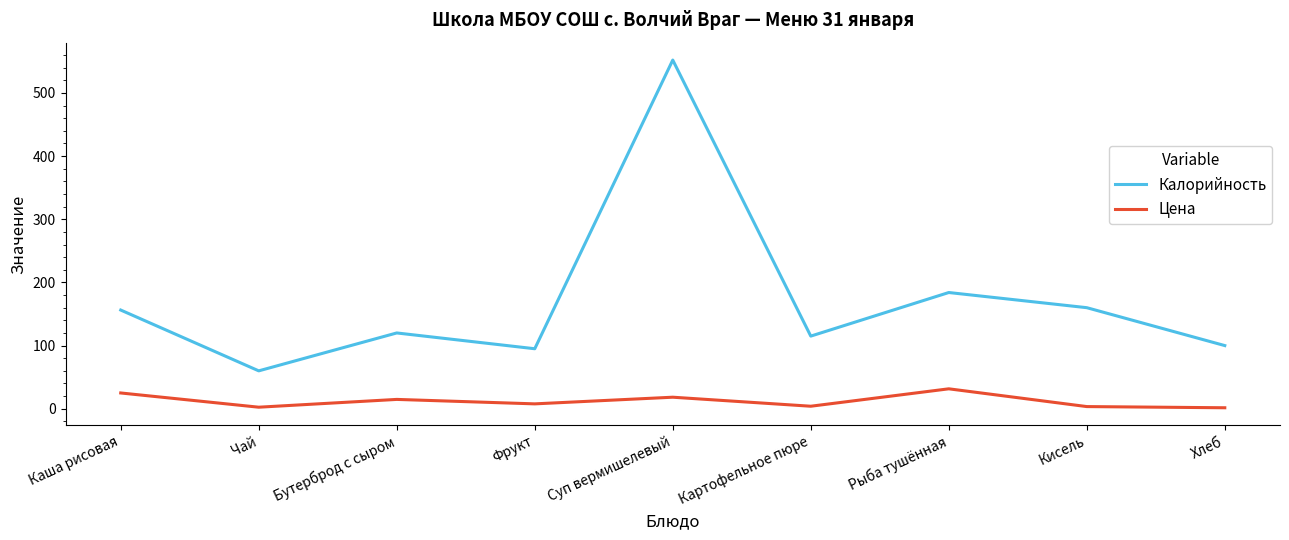

At which label is Калорийность closest to 306?

Рыба тушённая